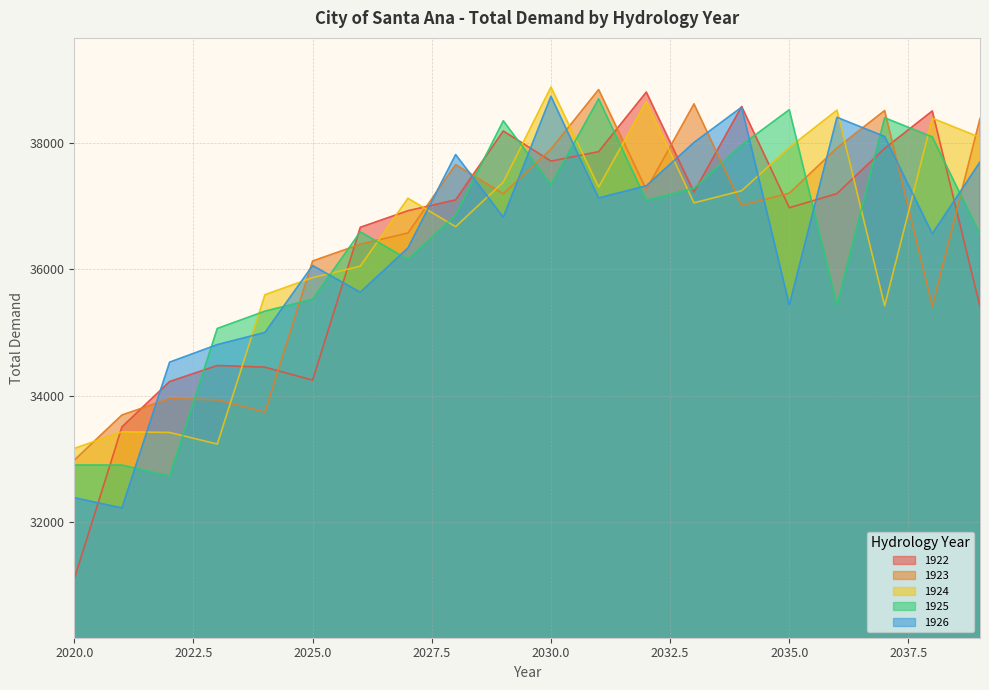

Reading left to right, transcribe all the data shown in this chart.

1922: 2020=31097	2021=33505	2022=34224	2023=34478	2024=34452	2025=34246	2026=36668	2027=36931	2028=37103	2029=38195	2030=37717	2031=37867	2032=38811	2033=37227	2034=38583	2035=36978	2036=37203	2037=37919	2038=38512	2039=35412
1923: 2020=32978	2021=33694	2022=33952	2023=33935	2024=33739	2025=36134	2026=36400	2027=36578	2028=37662	2029=37198	2030=37907	2031=38851	2032=37266	2033=38624	2034=37017	2035=37209	2036=37926	2037=38519	2038=35418	2039=38391
1924: 2020=33164	2021=33427	2022=33417	2023=33233	2024=35600	2025=35870	2026=36052	2027=37128	2028=36678	2029=37385	2030=38892	2031=37305	2032=38664	2033=37056	2034=37248	2035=37933	2036=38525	2037=35425	2038=38397	2039=38093
1925: 2020=32901	2021=32900	2022=32726	2023=35065	2024=35339	2025=35527	2026=36595	2027=36159	2028=36863	2029=38356	2030=37344	2031=38704	2032=37094	2033=37287	2034=37972	2035=38532	2036=35431	2037=38404	2038=38100	2039=36560
1926: 2020=32383	2021=32220	2022=34531	2023=34809	2024=35002	2025=36062	2026=35639	2027=36341	2028=37821	2029=36829	2030=38744	2031=37133	2032=37326	2033=38012	2034=38572	2035=35437	2036=38411	2037=38107	2038=36567	2039=37703